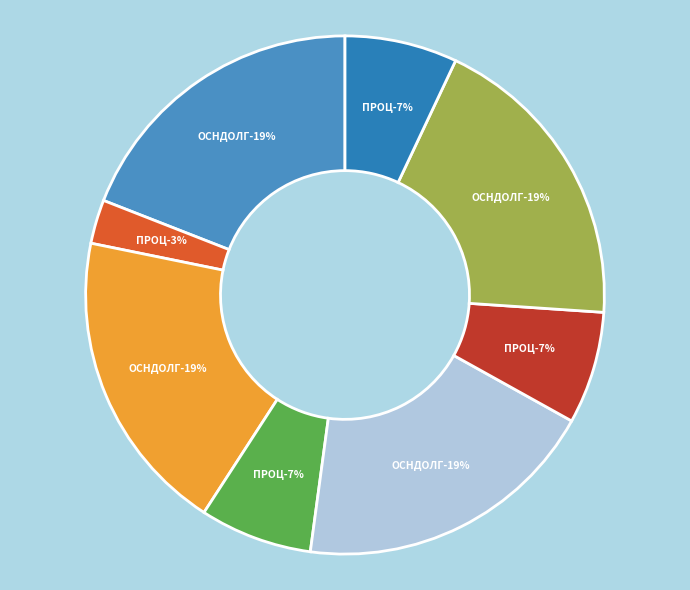

To the nearest percent, what percentage of the pie is 752625?

7%